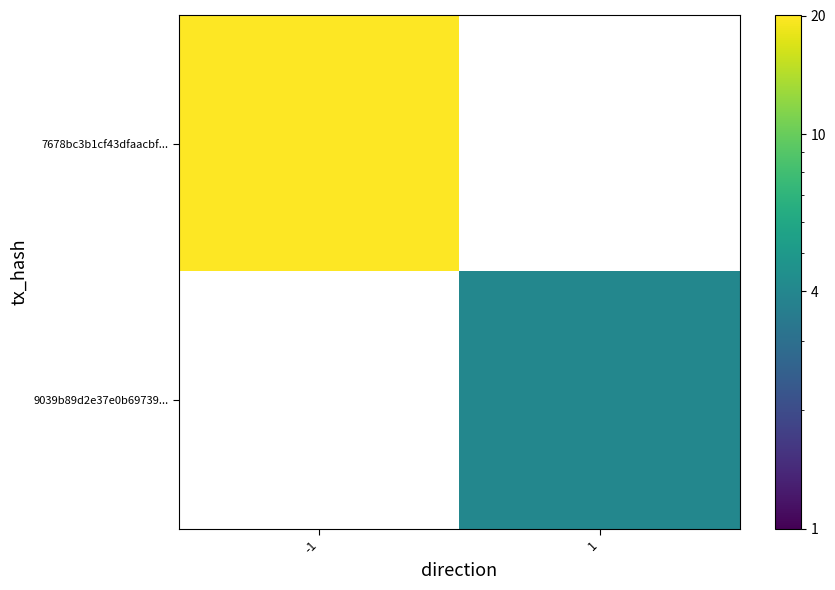

Which label corresponds to the smallest value in the chart?

1